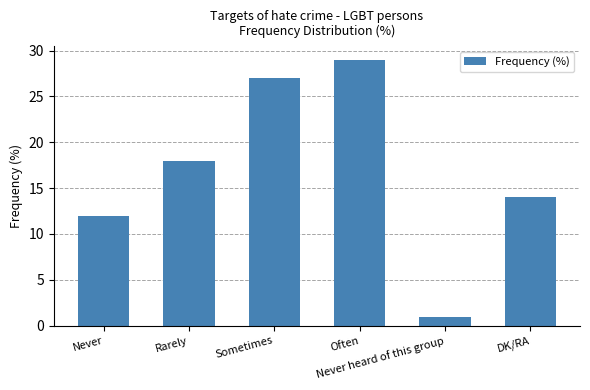

At which label is the value closest to 15?

DK/RA